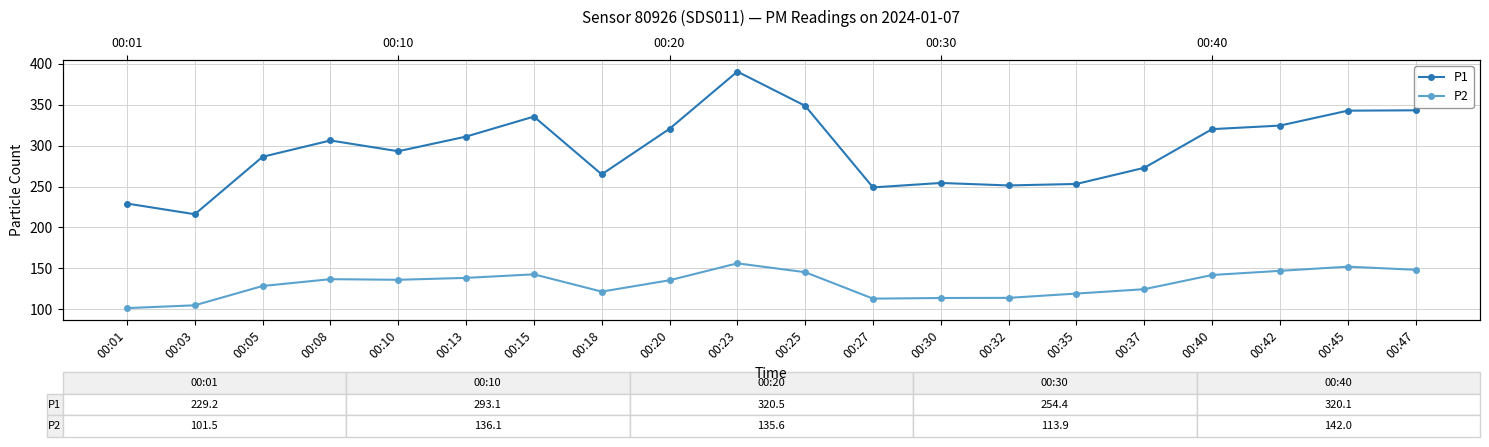

Which series changed the most between 00:27 and 00:40?

P1